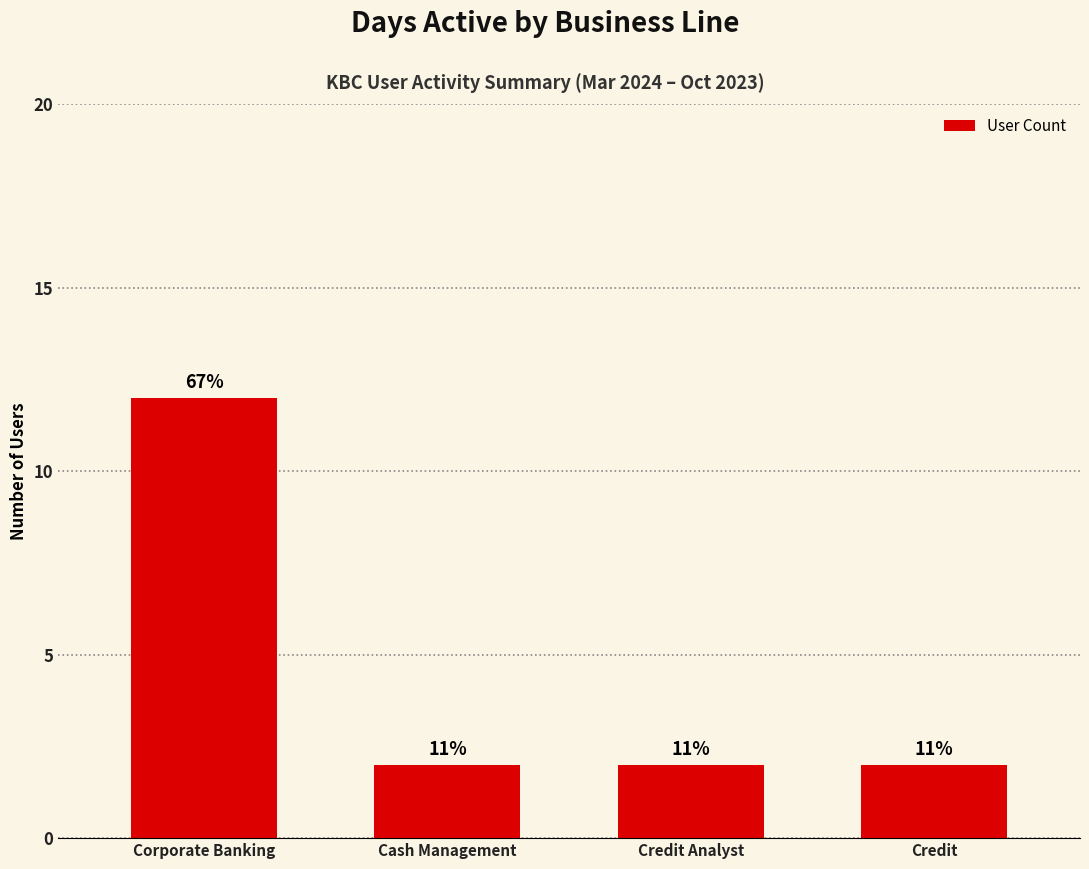

How many bars are there in total?

4